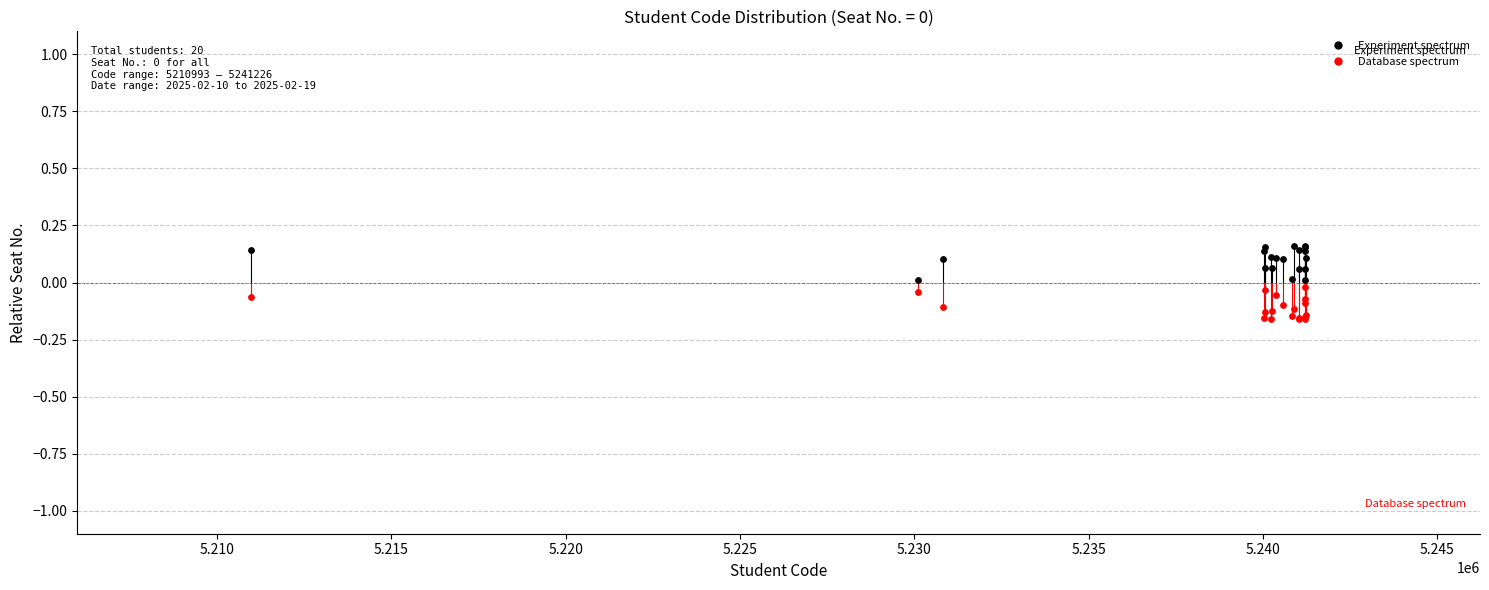

Which series contains the highest Y value?

Experiment spectrum